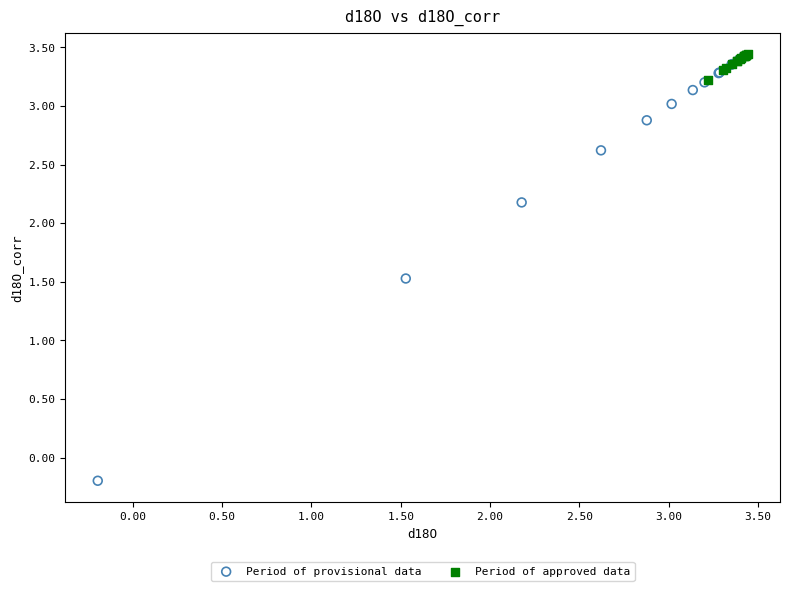

Which series reaches the minimum Y coordinate?

Period of provisional data